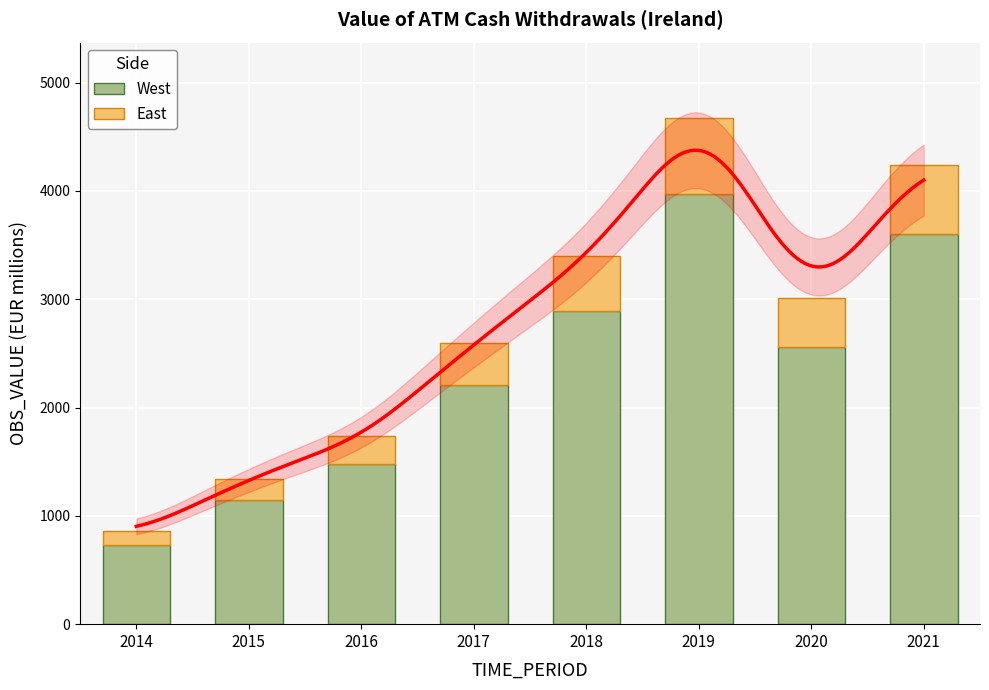

Which has a higher value, 2014 or 2019?

2019